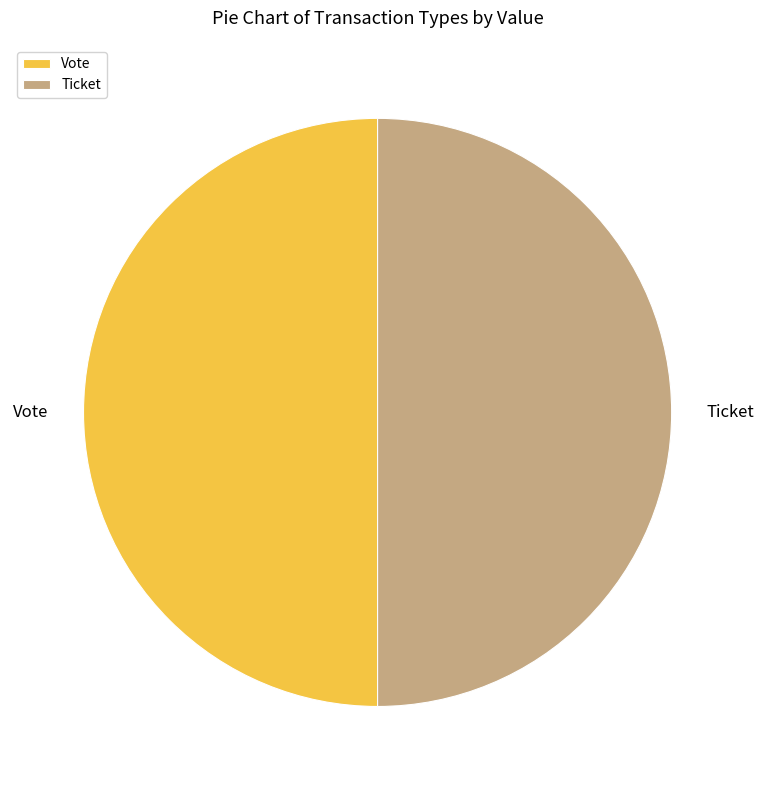

How many segments does this pie chart have?

2